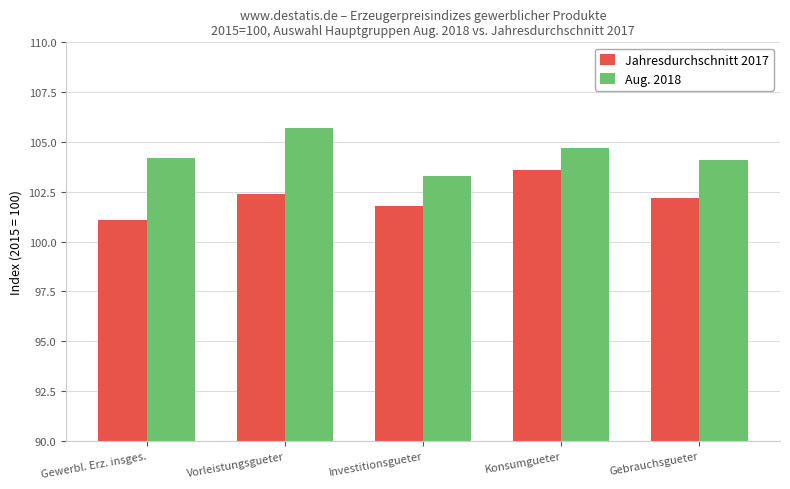

The Aug. 2018 series shows 176.6 at Gewerbl. Erz. insges.. True or false?

False